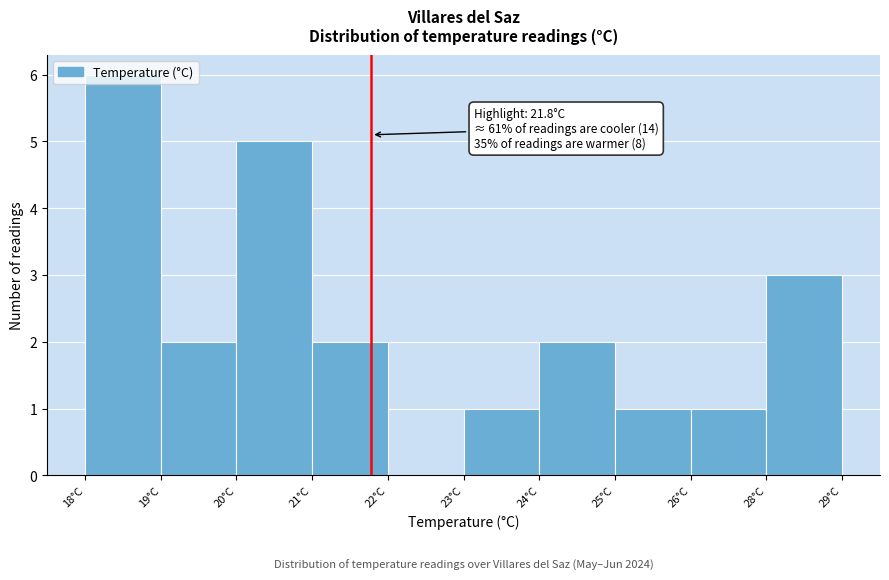

What is the maximum value shown in the chart?

6